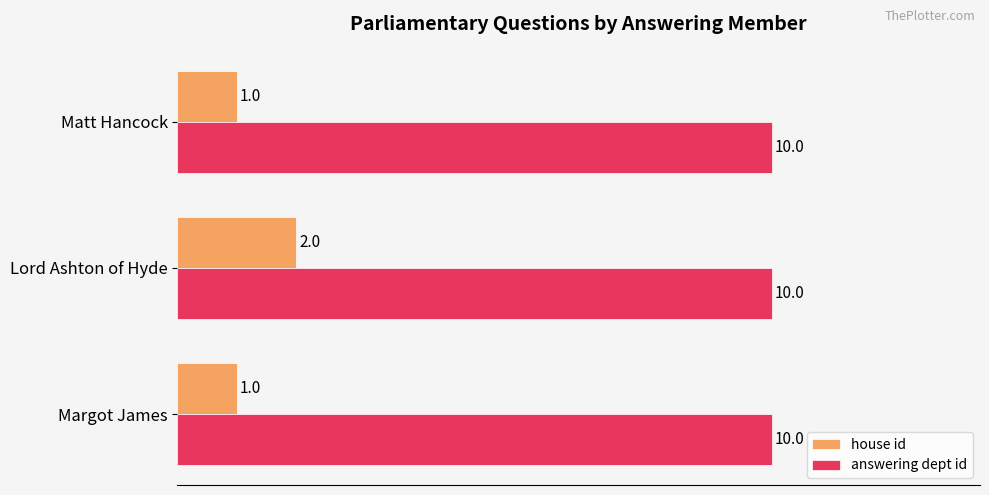

How many values in the house id series exceed 1?

1